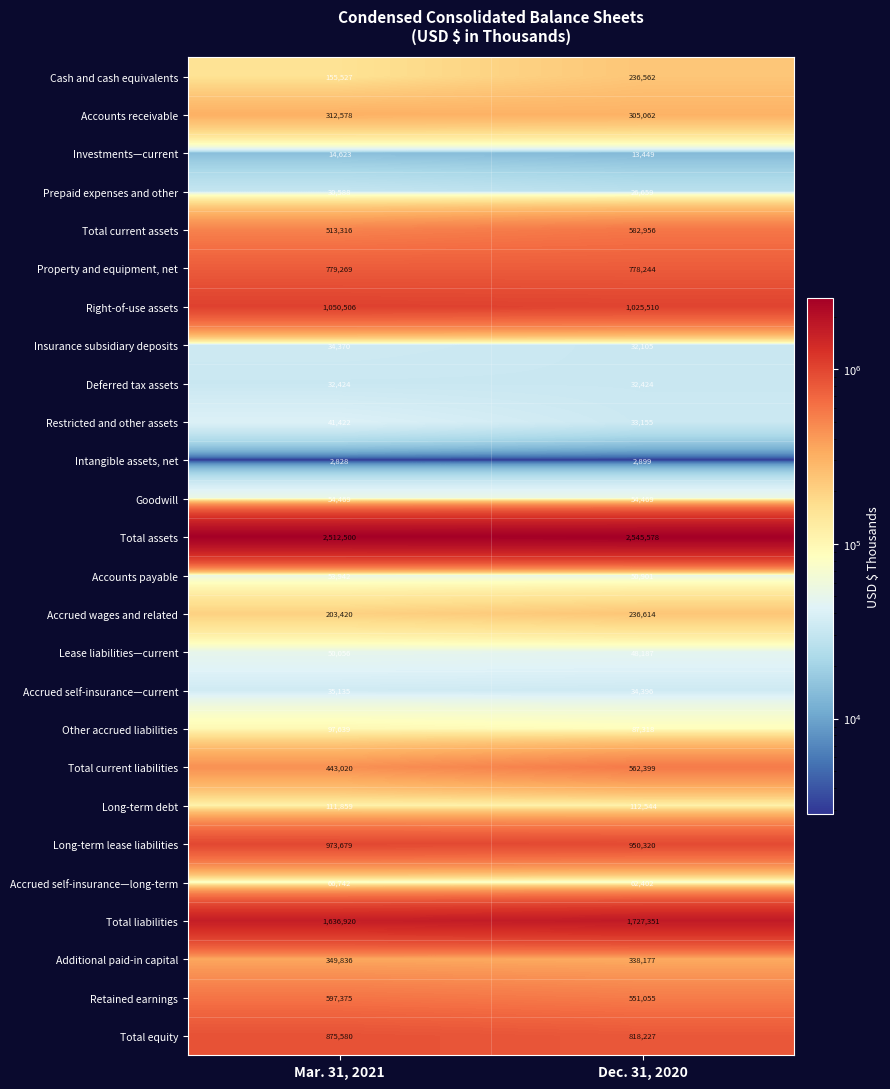

True or false: Prepaid expenses and other has a value of 26659 at Dec. 31, 2020.

True